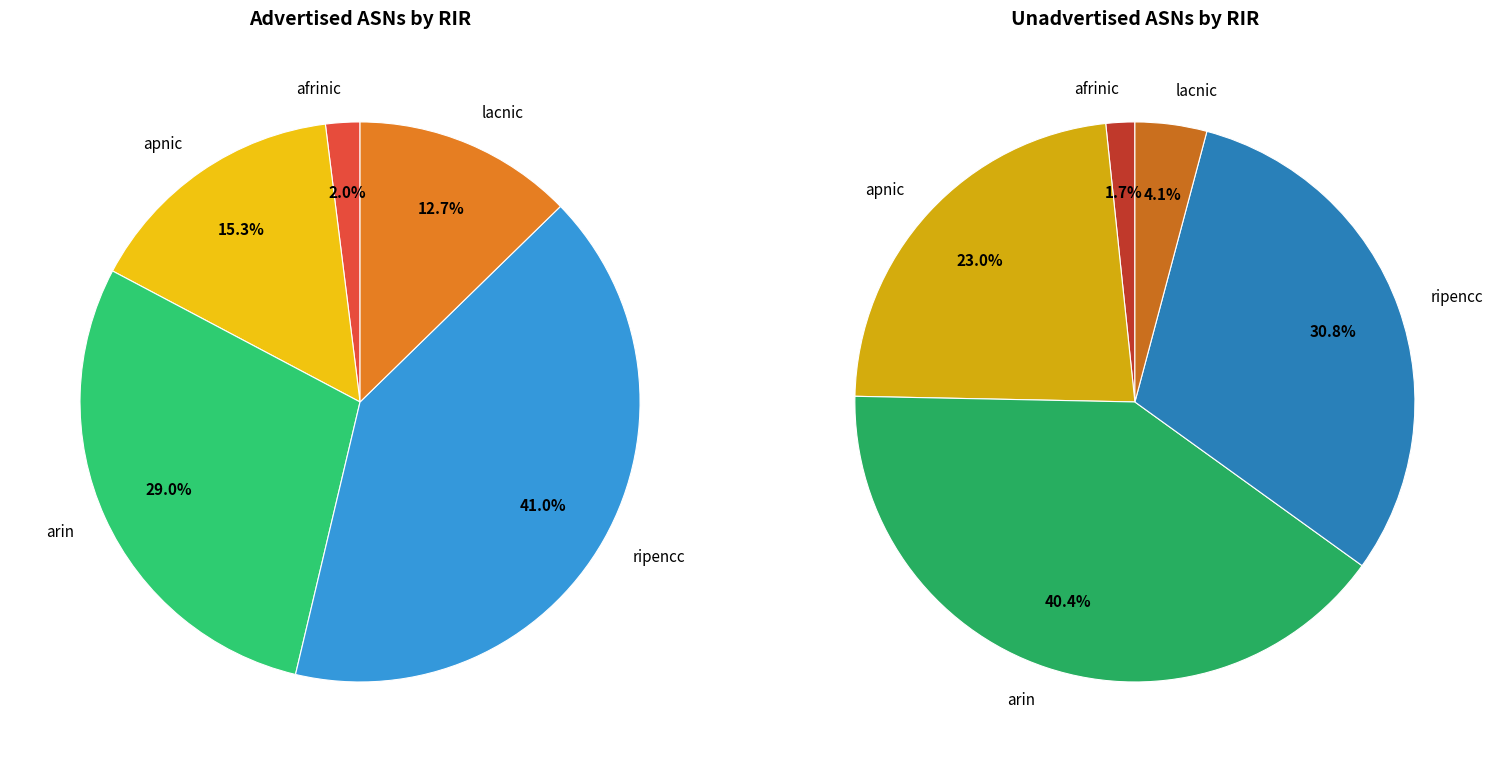

To the nearest percent, what is the average slice percentage?

20%